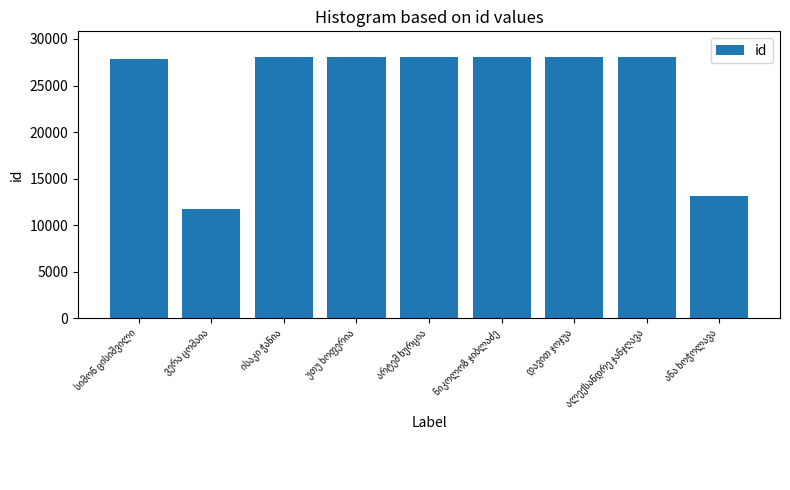

What is the minimum value shown in the chart?

11671